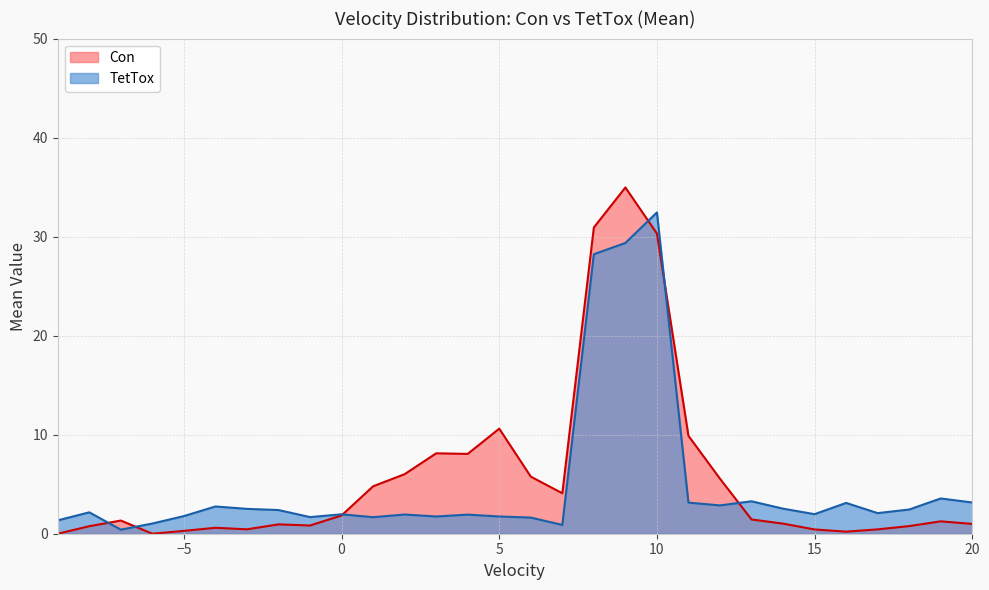

True or false: TetTox has a value of 1.4 at 20.

False